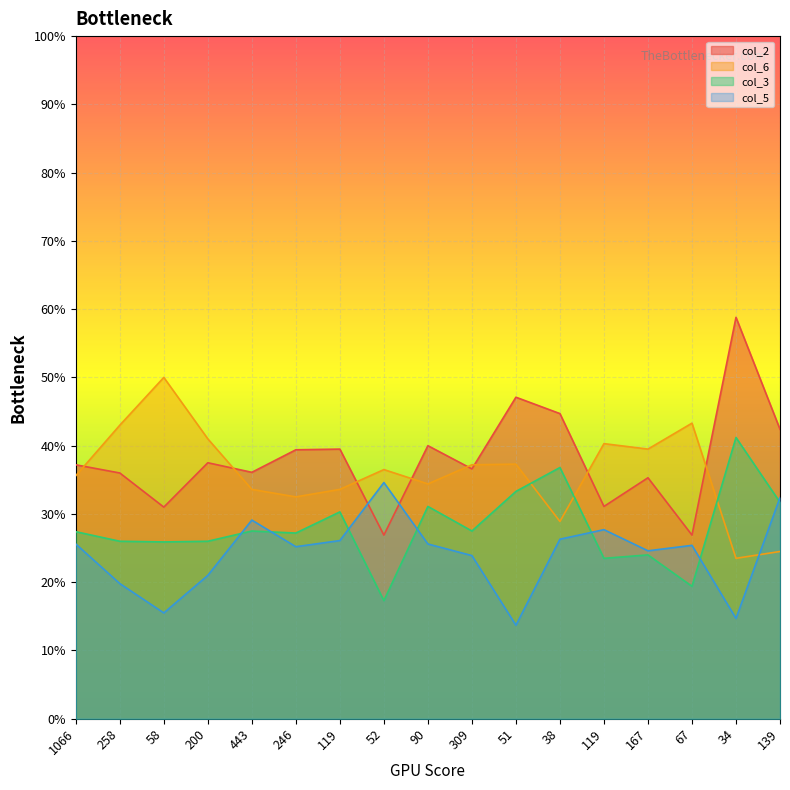

Does the chart display data point markers on the line(s)?

No